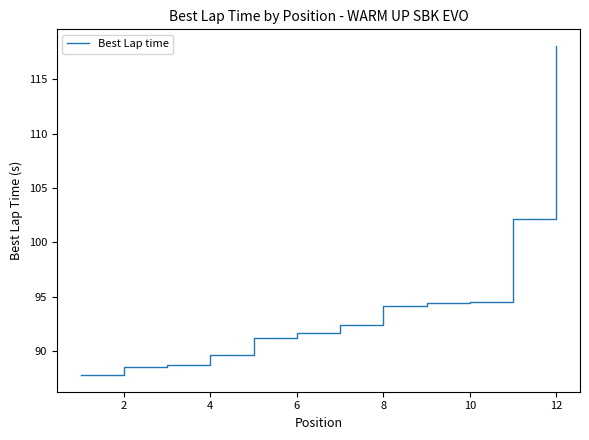

What is the average value?

94.4